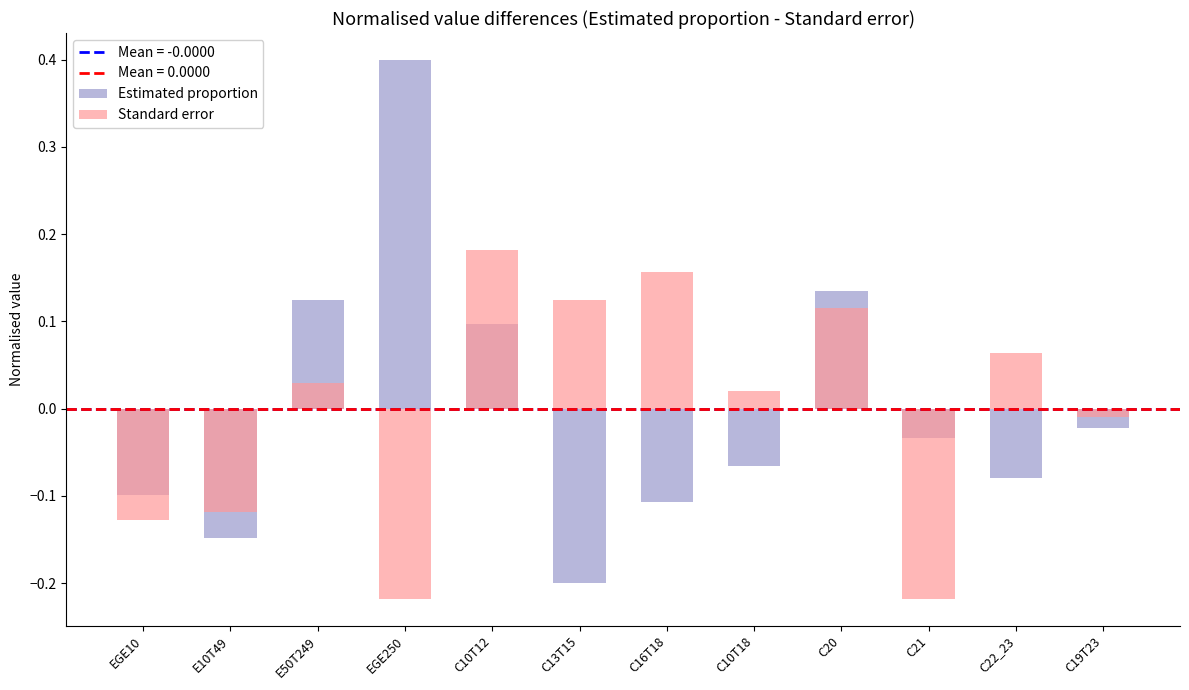

How many categories are shown in the chart?

12